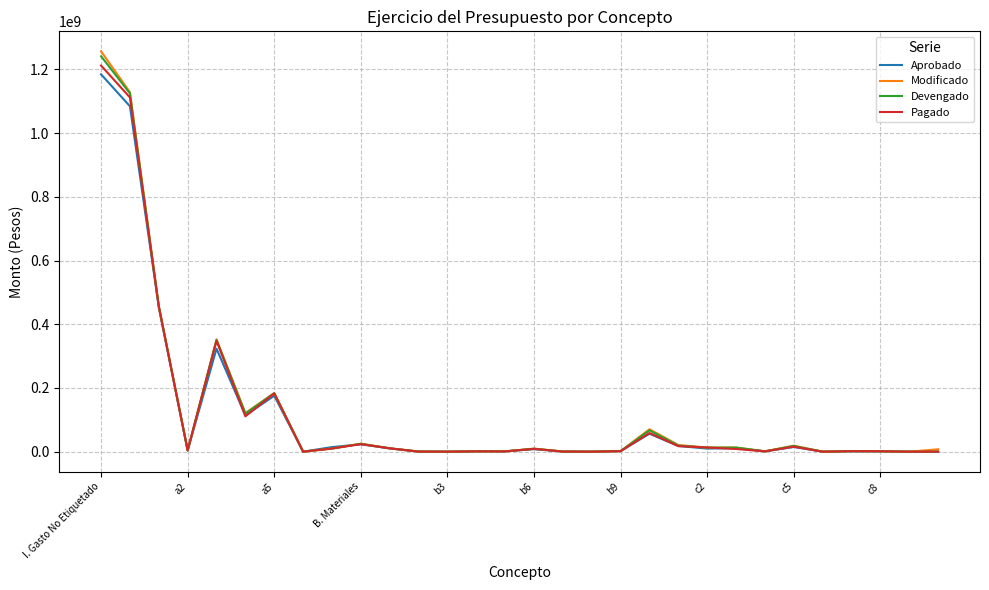

What is the maximum value for Devengado?

1241545883.1